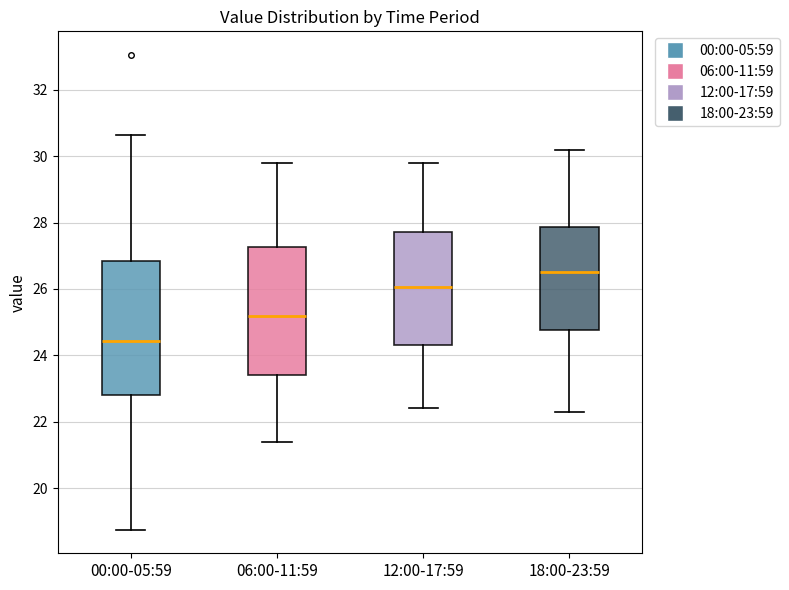

Which box has the lowest median line?

00:00-05:59